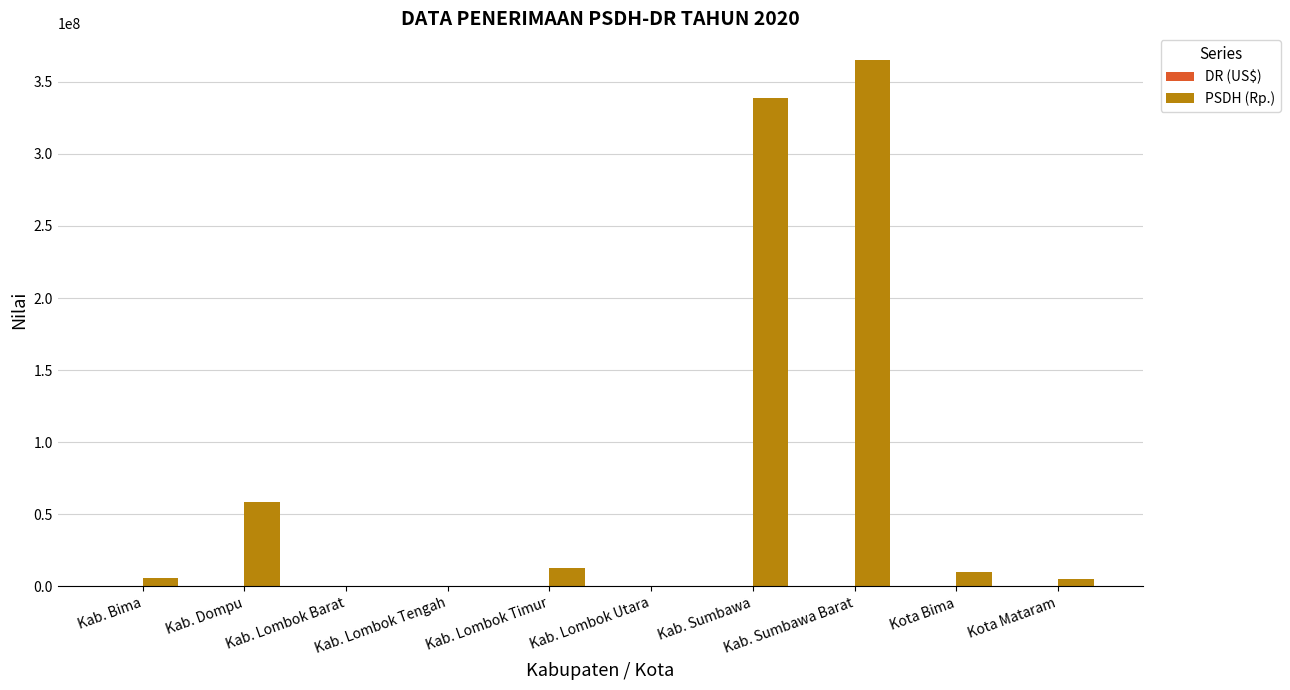

The PSDH (Rp.) series shows 122218103.6 at Kab. Lombok Utara. True or false?

False